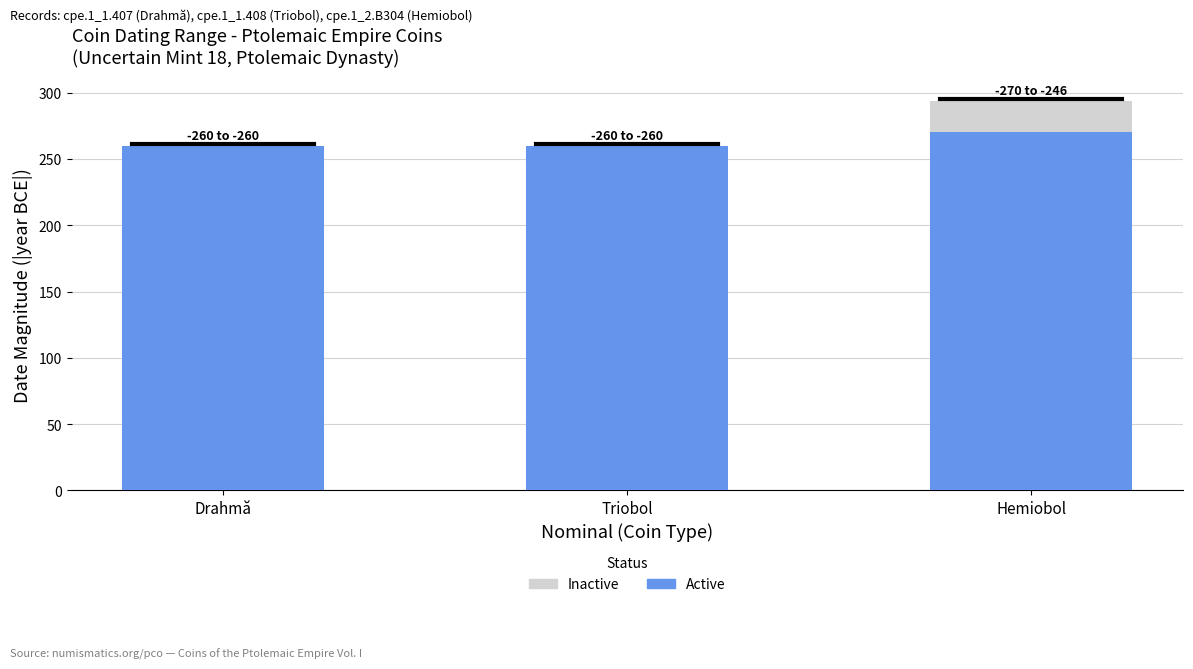

Does the chart contain stacked bars?

Yes